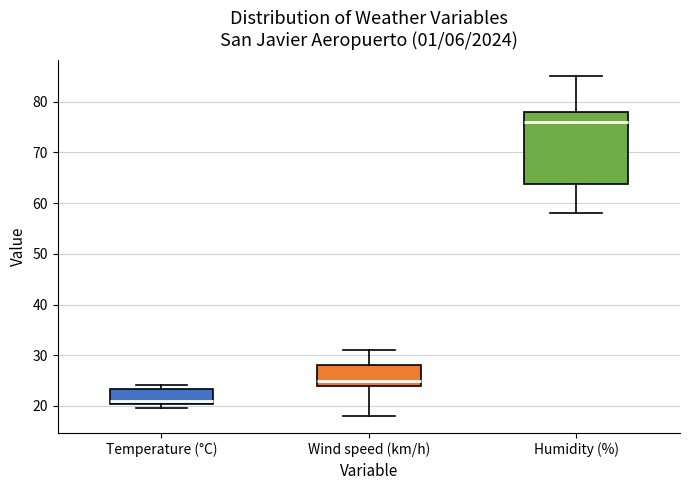

Reading left to right, read every box against the y-axis: the position of its median line, the range the box covers, and the ends of its whiskers. The values are not printed on the chart, so give them approximately, as read against the axis.

Temperature (°C): median 21, box 20 to 23, whiskers 20 (just below the box's lower edge) to 24
Wind speed (km/h): median 25, box 24 to 28, whiskers 18 to 31
Humidity (%): median 76, box 64 to 78, whiskers 58 to 85